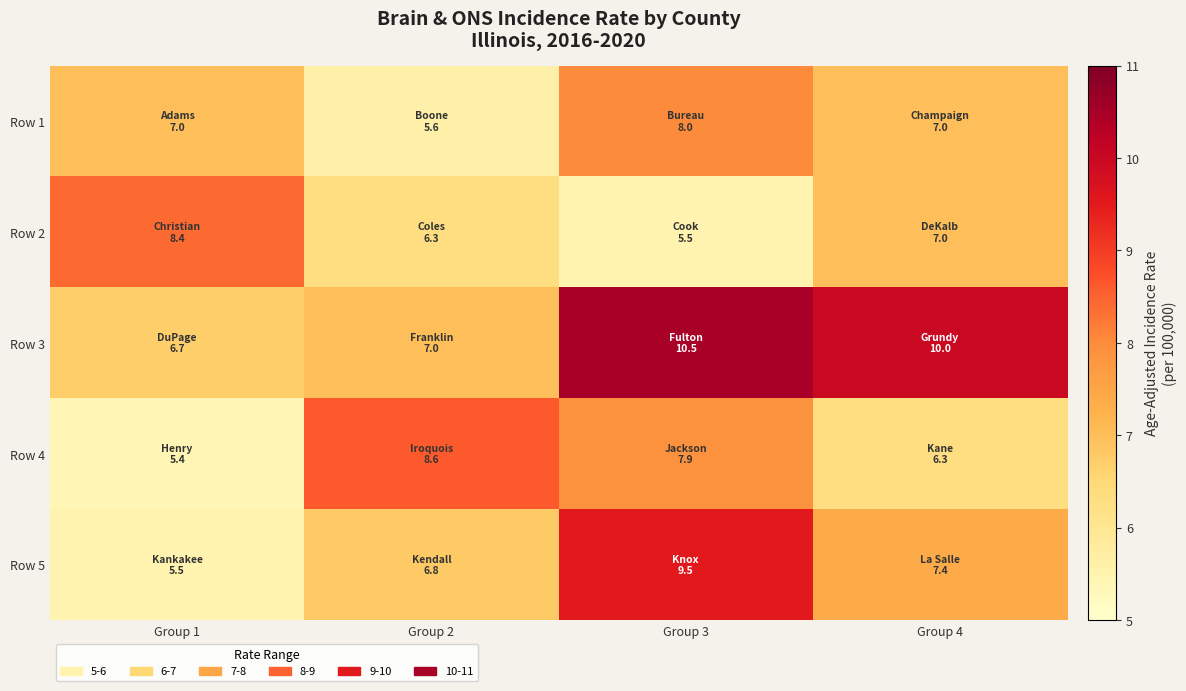

Reading left to right, extract all data points from this chart.

Row 1: Group 1=7.0	Group 2=5.6	Group 3=8.0	Group 4=7.0
Row 2: Group 1=8.4	Group 2=6.3	Group 3=5.5	Group 4=7.0
Row 3: Group 1=6.7	Group 2=7.0	Group 3=10.5	Group 4=10.0
Row 4: Group 1=5.4	Group 2=8.6	Group 3=7.9	Group 4=6.3
Row 5: Group 1=5.5	Group 2=6.8	Group 3=9.5	Group 4=7.4